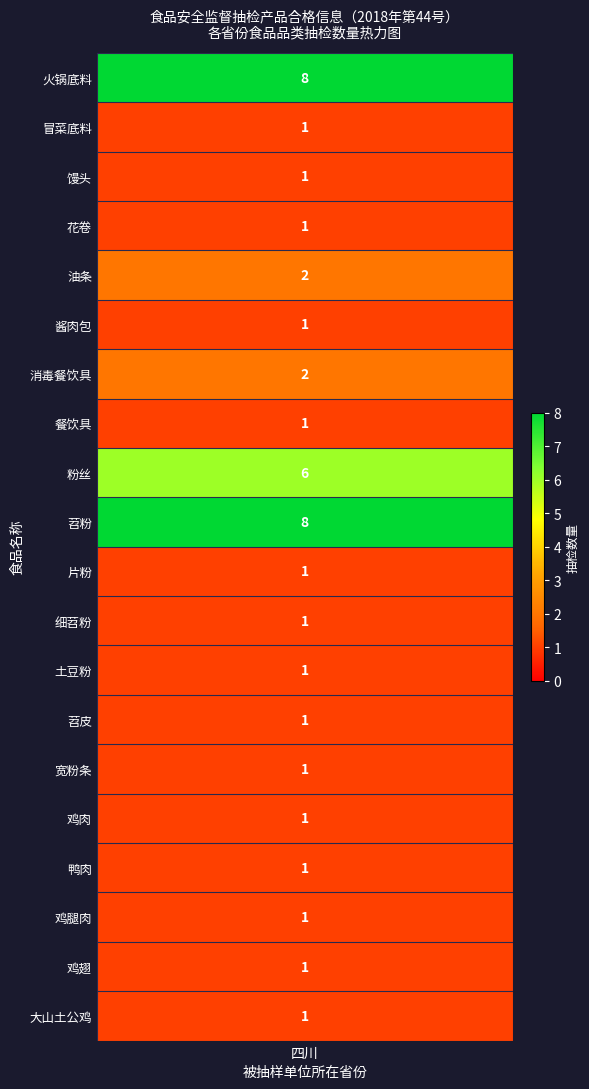

What is the change in value from 苕粉 to 鸡翅?

-7